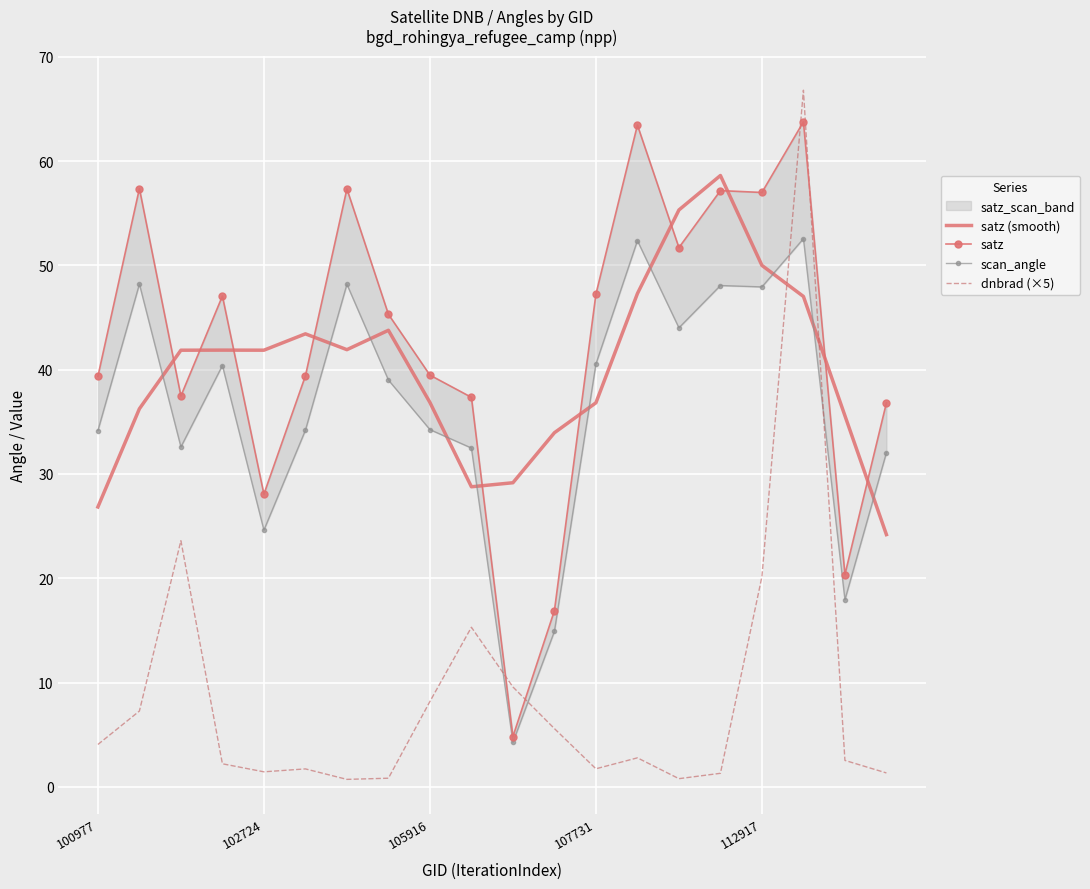

How many intersections are there between satz and satz (smooth)?

10